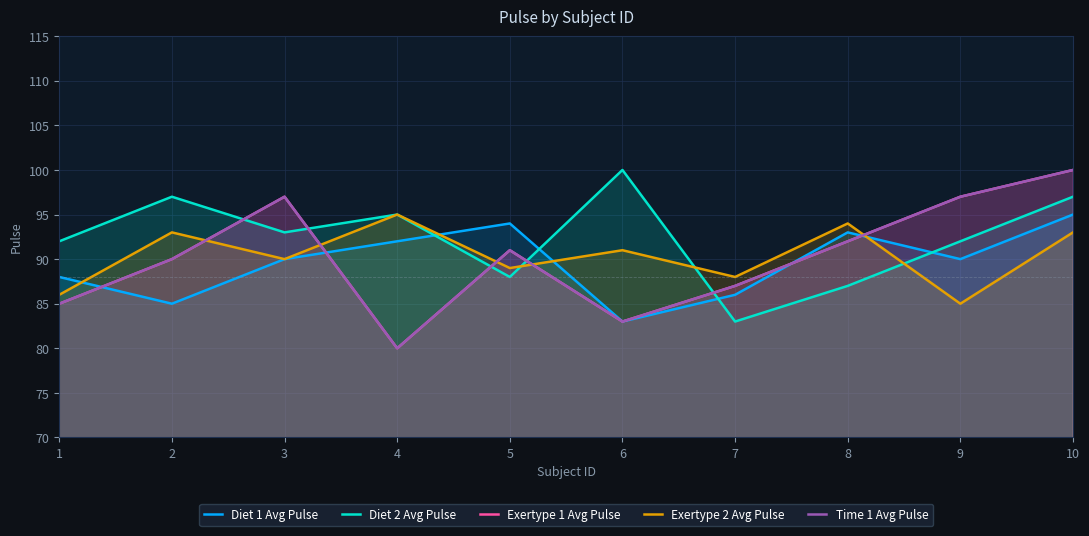

How many lines are shown in the chart?

5